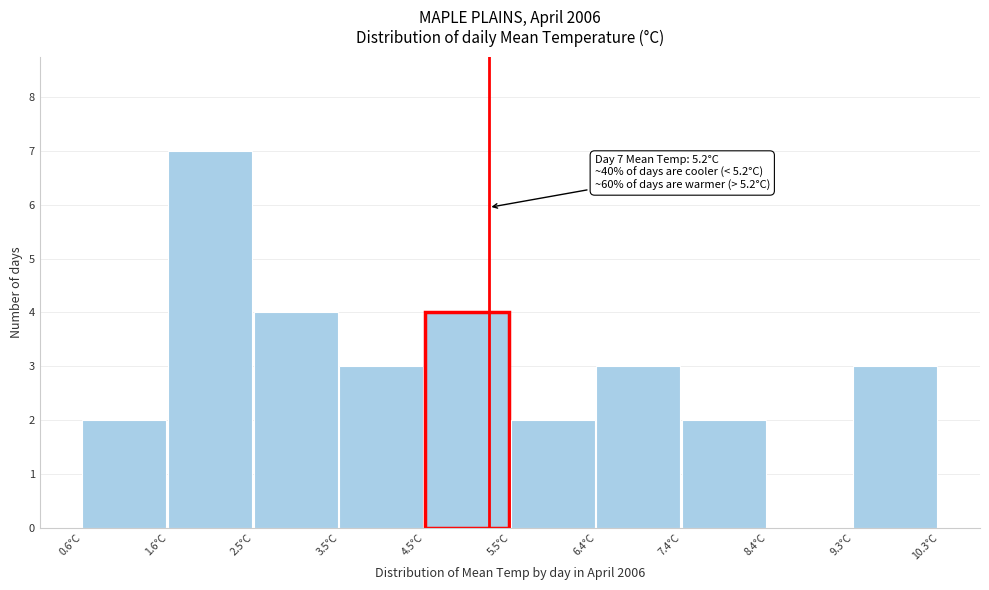

Which range on the x-axis has the tallest bar?

1.57 to 2.54